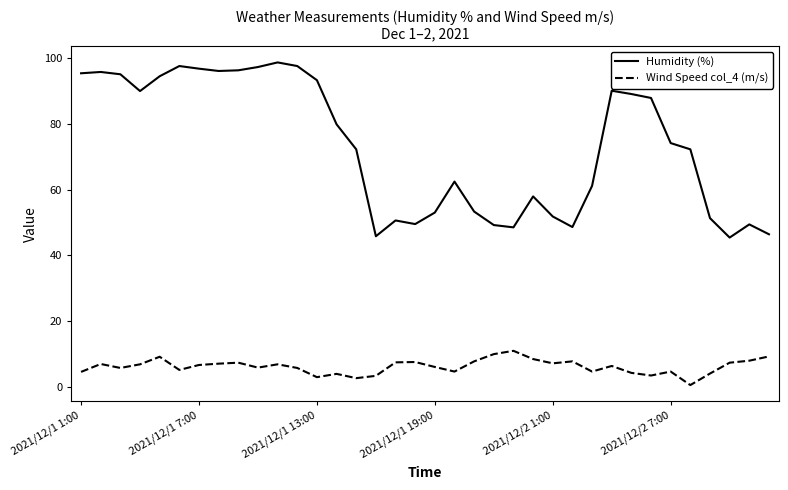

List the series in order of their overall mean, highest first.

Humidity (%), Wind Speed col_4 (m/s)